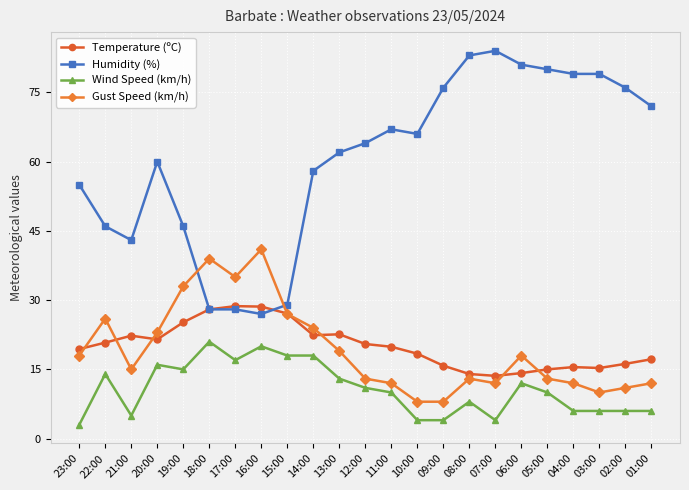

How many data points does each series have?

23